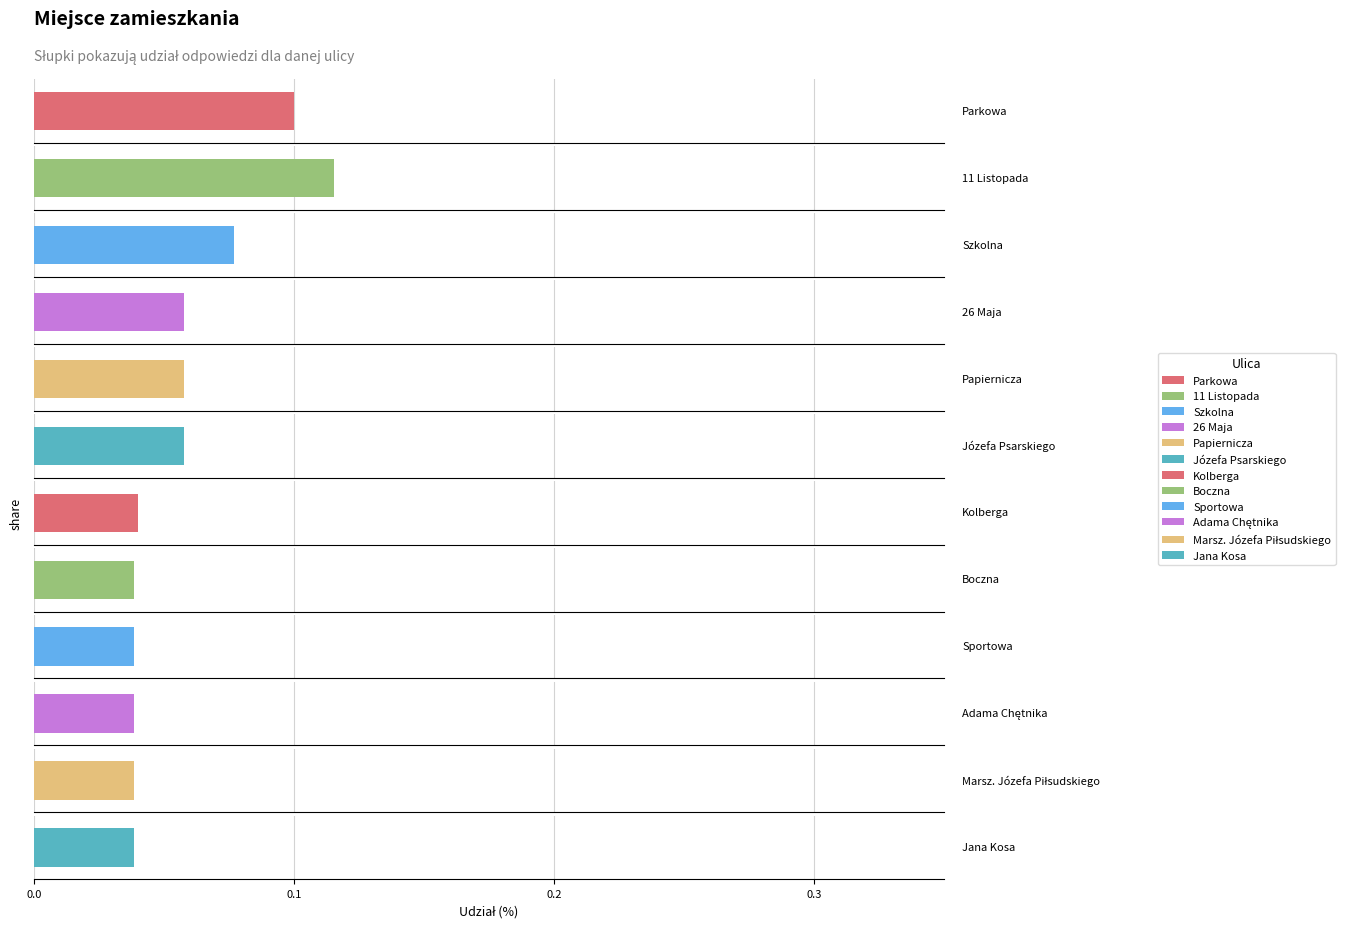

The chart shows a value of 0.1 at Kolberga. True or false?

False